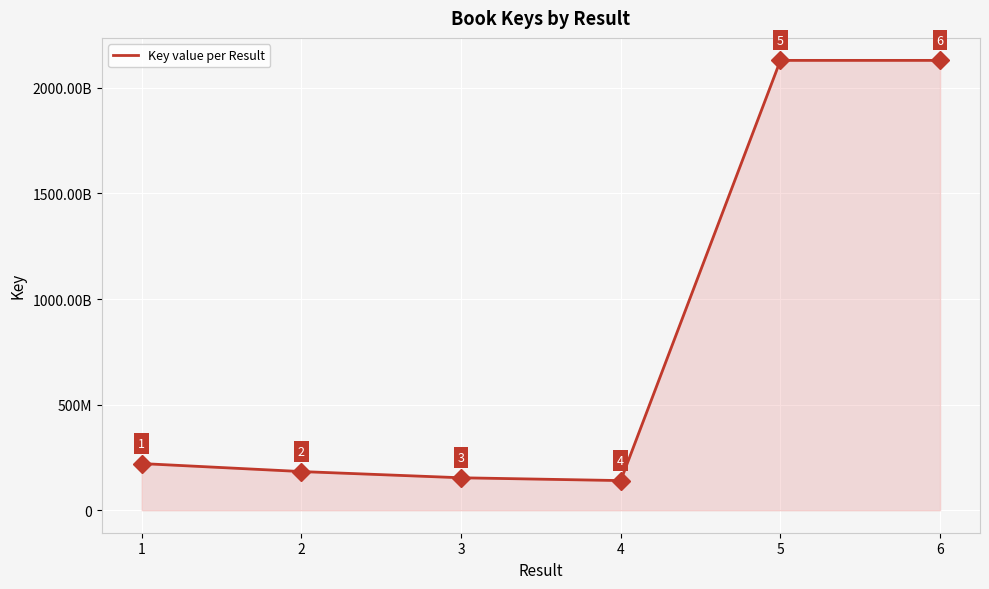

Is this an area chart (filled region under the line)?

Yes